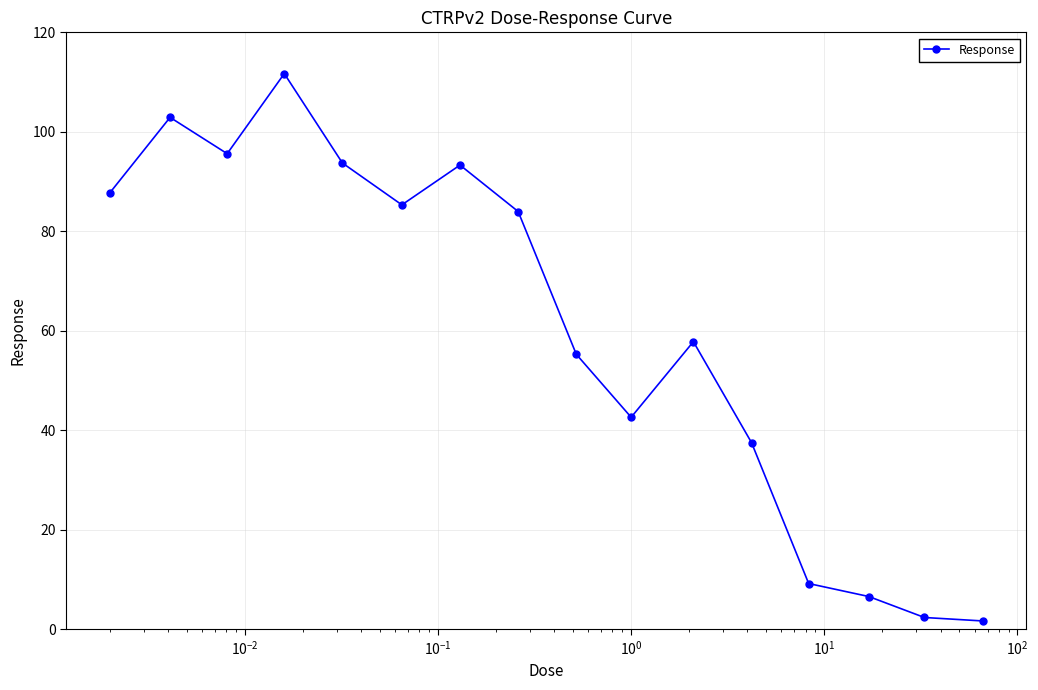

What is the difference between the maximum and second lowest values?

109.4